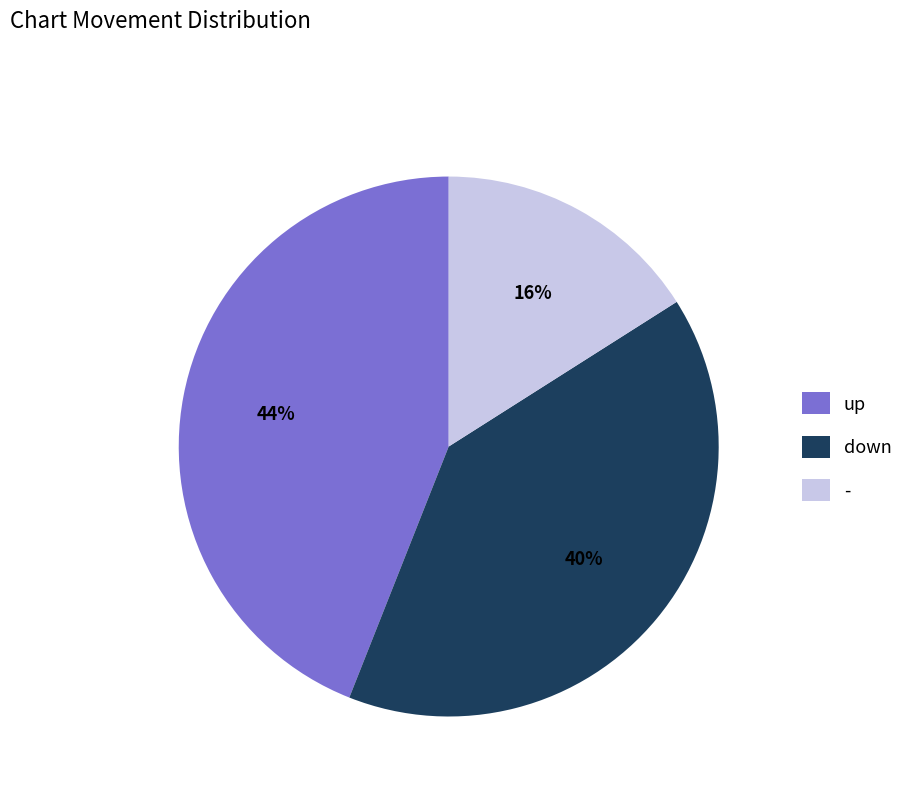

Is it true that - is 4% of the pie?

False